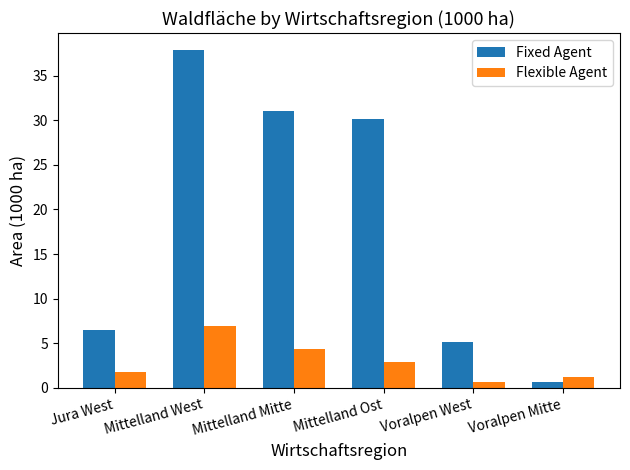

At which label is Flexible Agent closest to 3?

Mittelland Ost